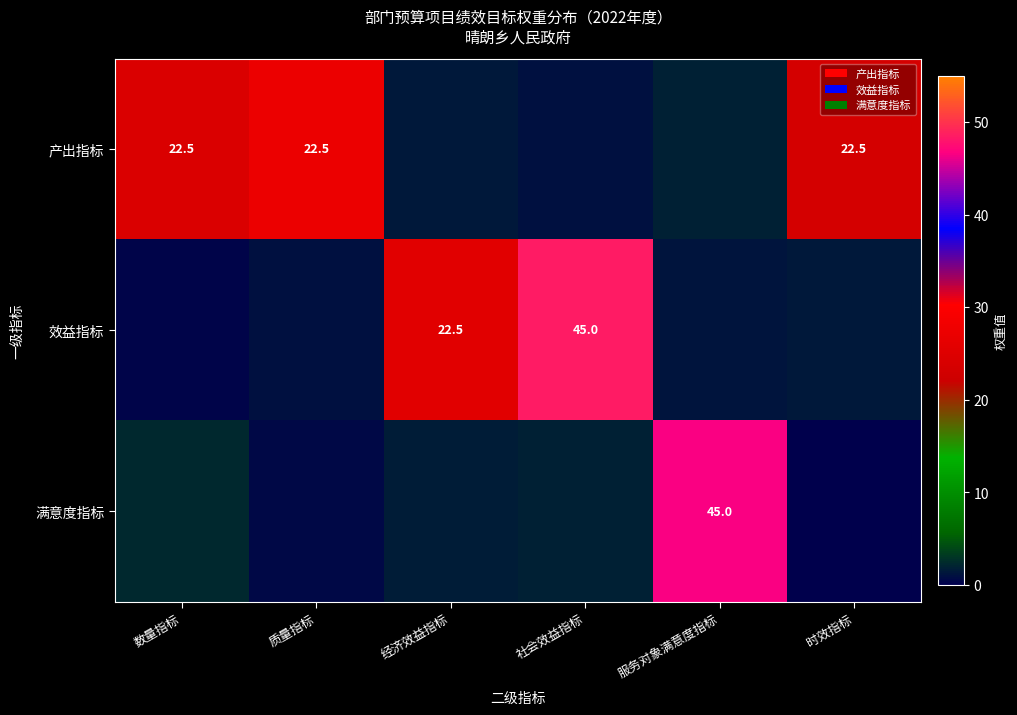

At which label does 产出指标 reach its minimum?

社会效益指标